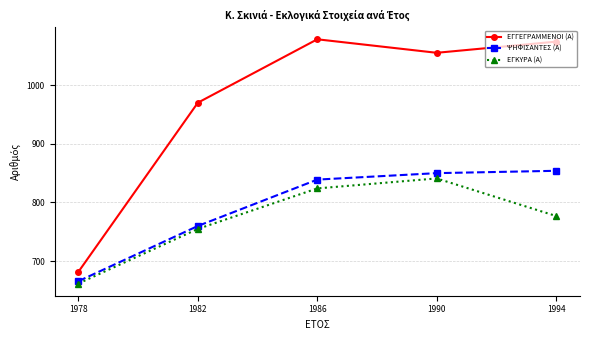

How many lines are shown in the chart?

3